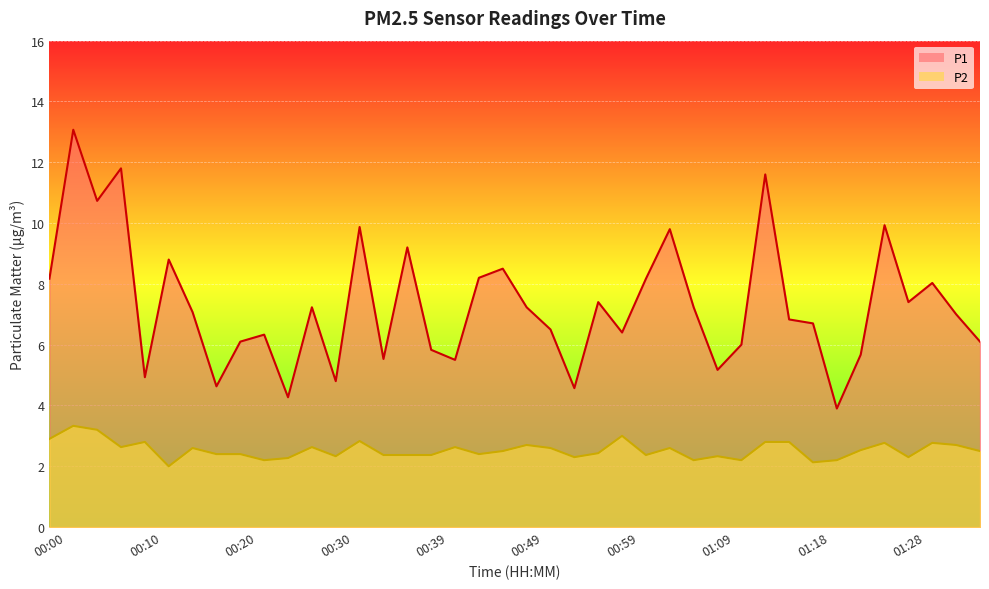

How many lines are shown in the chart?

2